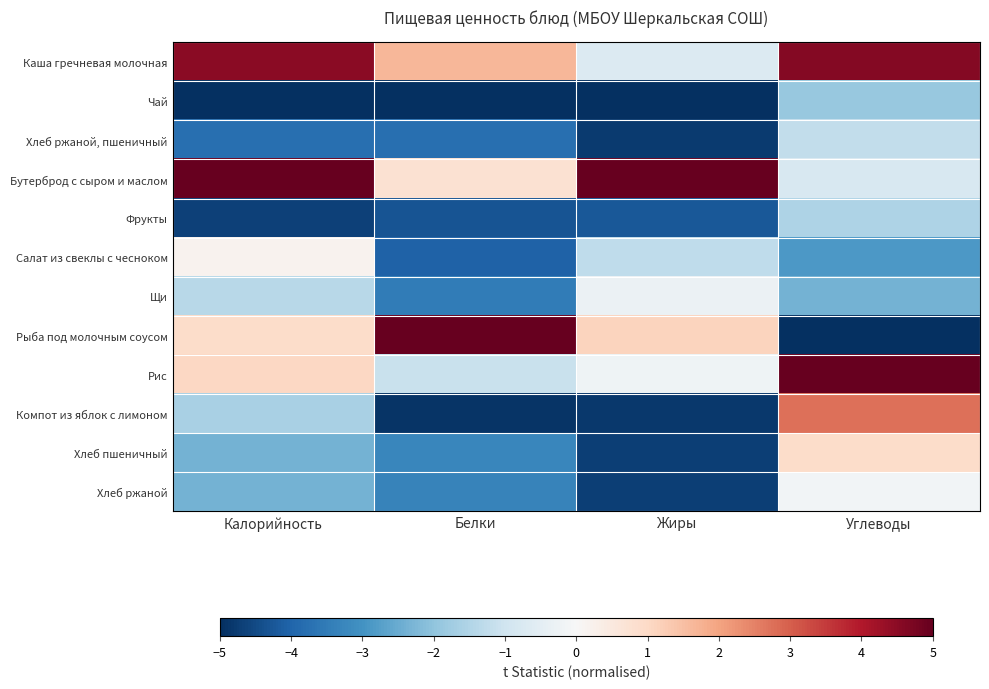

Reading left to right, extract all data points from this chart.

Каша гречневая молочная: Калорийность=4.5	Белки=1.7	Жиры=-0.7	Углеводы=4.6
Чай: Калорийность=-5.0	Белки=-5.0	Жиры=-5.0	Углеводы=-1.9
Хлеб ржаной, пшеничный: Калорийность=-3.8	Белки=-3.8	Жиры=-4.8	Углеводы=-1.2
Бутерброд с сыром и маслом: Калорийность=5.0	Белки=0.8	Жиры=5.0	Углеводы=-0.8
Фрукты: Калорийность=-4.7	Белки=-4.3	Жиры=-4.3	Углеводы=-1.5
Салат из свеклы с чесноком: Калорийность=0.2	Белки=-4.0	Жиры=-1.3	Углеводы=-2.9
Щи: Калорийность=-1.4	Белки=-3.5	Жиры=-0.3	Углеводы=-2.4
Рыба под молочным соусом: Калорийность=0.9	Белки=5.0	Жиры=1.1	Углеводы=-5.0
Рис: Калорийность=1.0	Белки=-1.1	Жиры=-0.2	Углеводы=5.0
Компот из яблок с лимоном: Калорийность=-1.6	Белки=-4.9	Жиры=-4.8	Углеводы=2.8
Хлеб пшеничный: Калорийность=-2.3	Белки=-3.3	Жиры=-4.7	Углеводы=0.9
Хлеб ржаной: Калорийность=-2.3	Белки=-3.3	Жиры=-4.7	Углеводы=-0.1